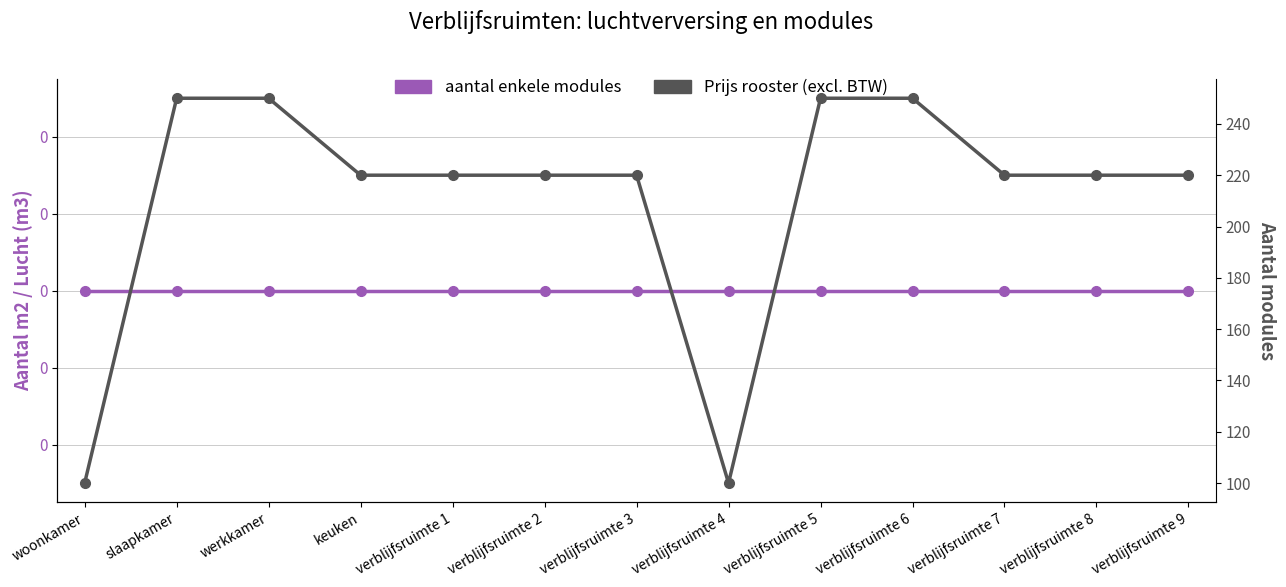

Rank the series by their maximum value, from highest to lowest.

Prijs rooster (excl. BTW), aantal enkele modules